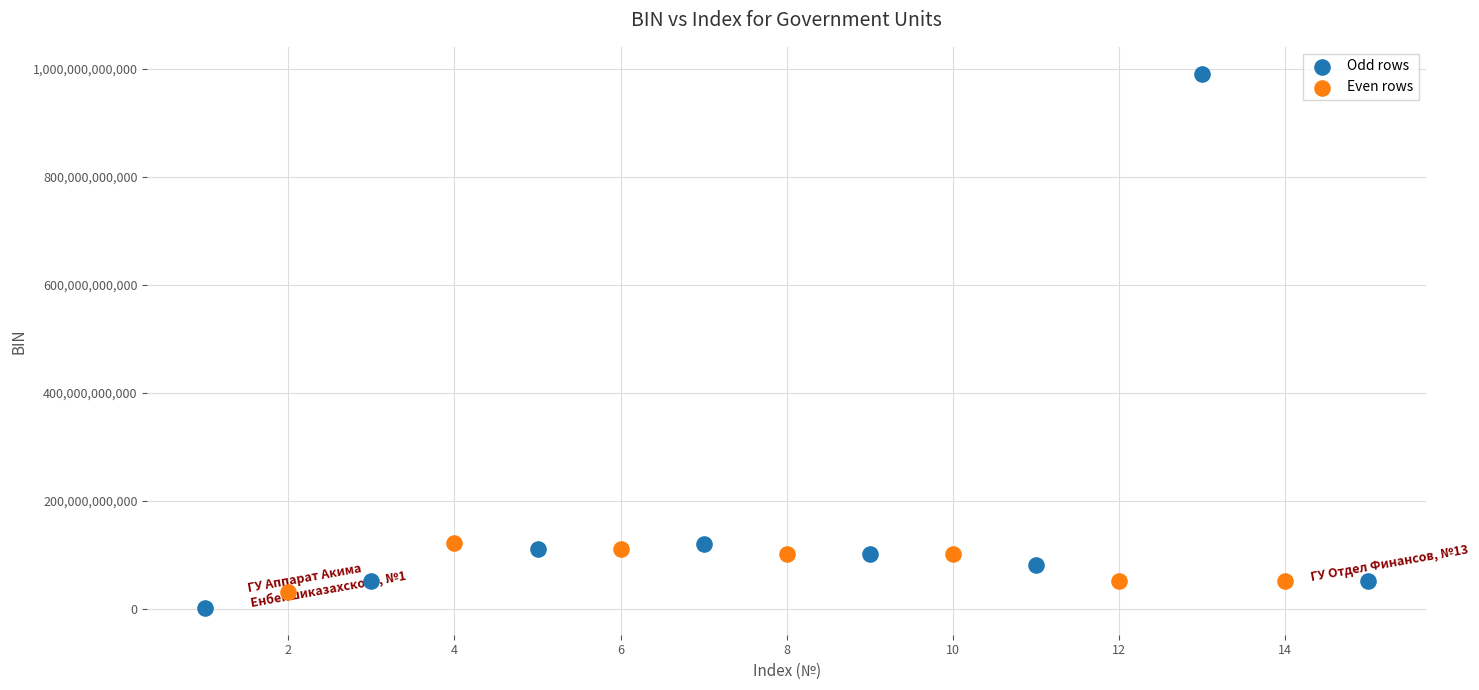

Which series has the largest Y range (max minus min)?

Odd rows